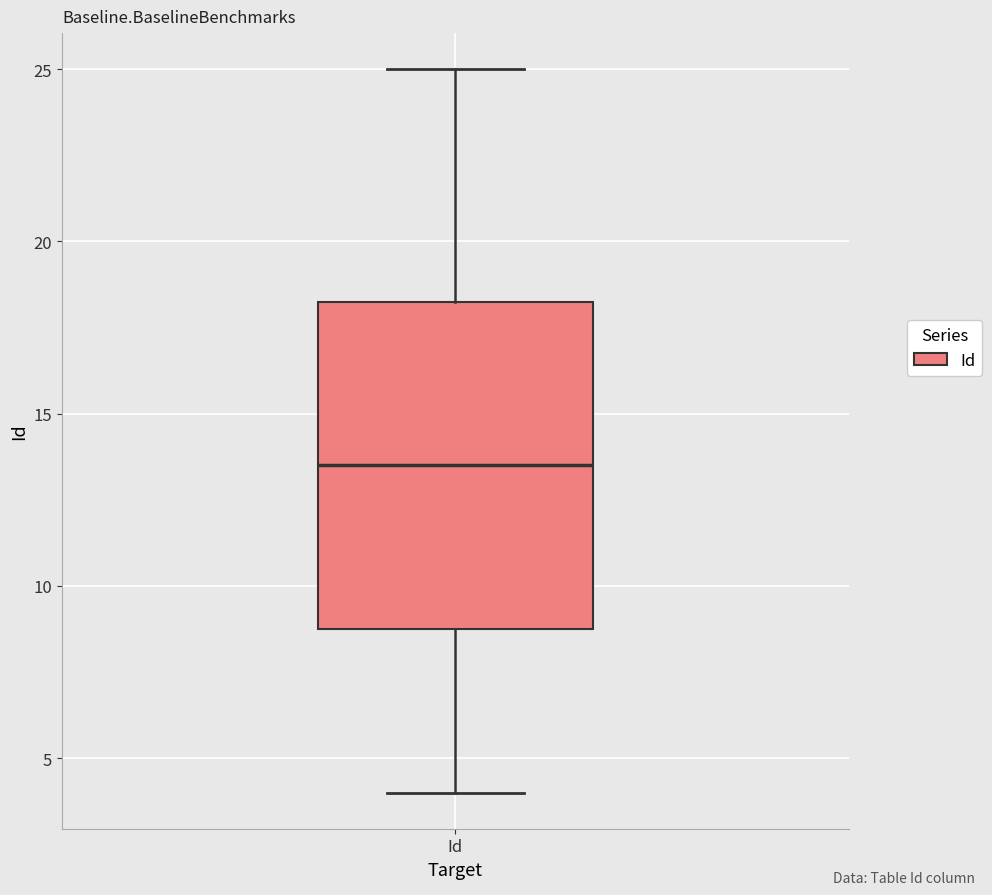

Read this box plot against the y-axis: the position of the median line, the range covered by the box, and the ends of both whiskers. The values are not printed on the chart, so give them approximately, as read against the axis.

median 13.5, box 9.0 to 18.5, whiskers 4.0 to 25.0